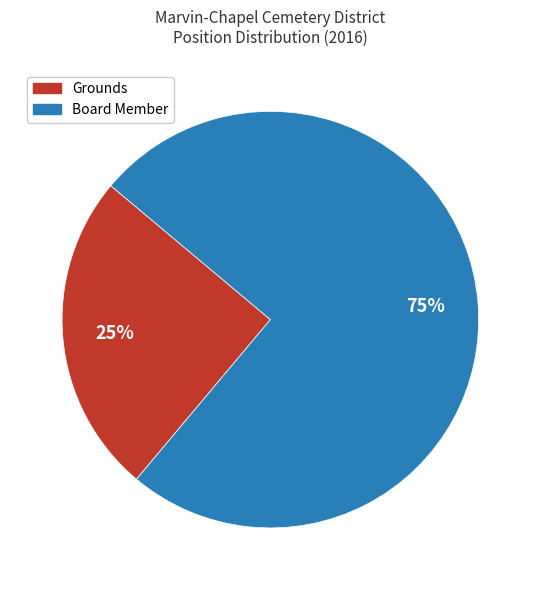

To the nearest percent, what is the difference between the largest and smallest slice percentages?

50%